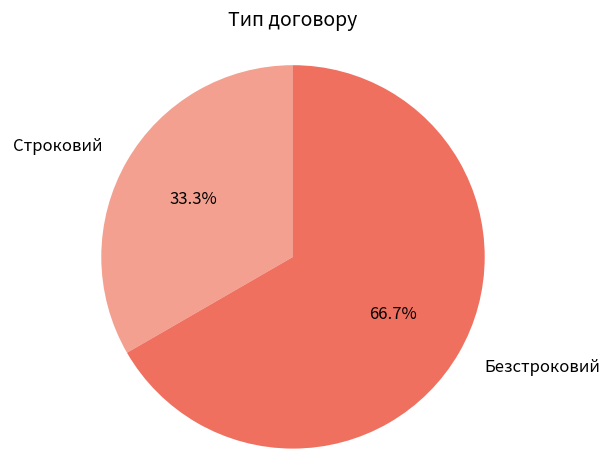

The Строковий slice represents 20% of the pie. True or false?

False